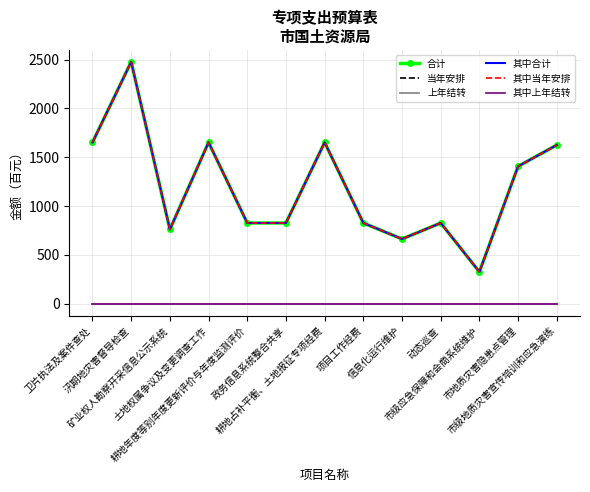

In 当年安排, how many points are higher than both neighbors (excluding endpoints)?

4